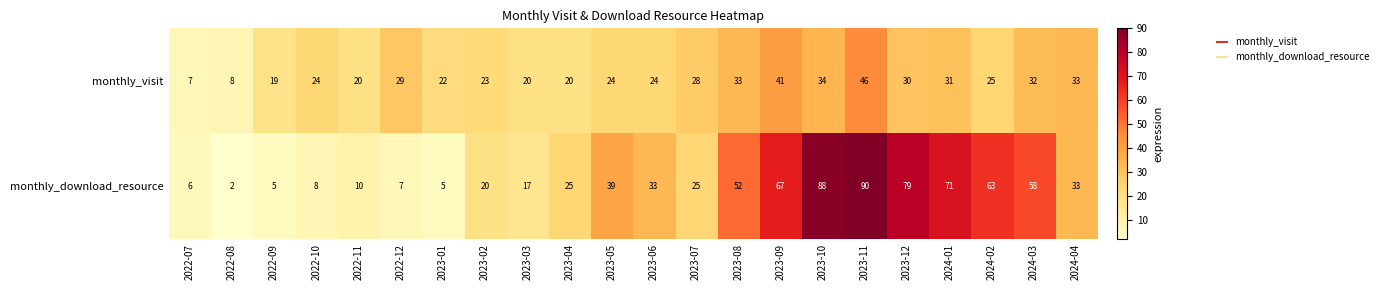

List the series in order of their peak value, highest first.

monthly_download_resource, monthly_visit